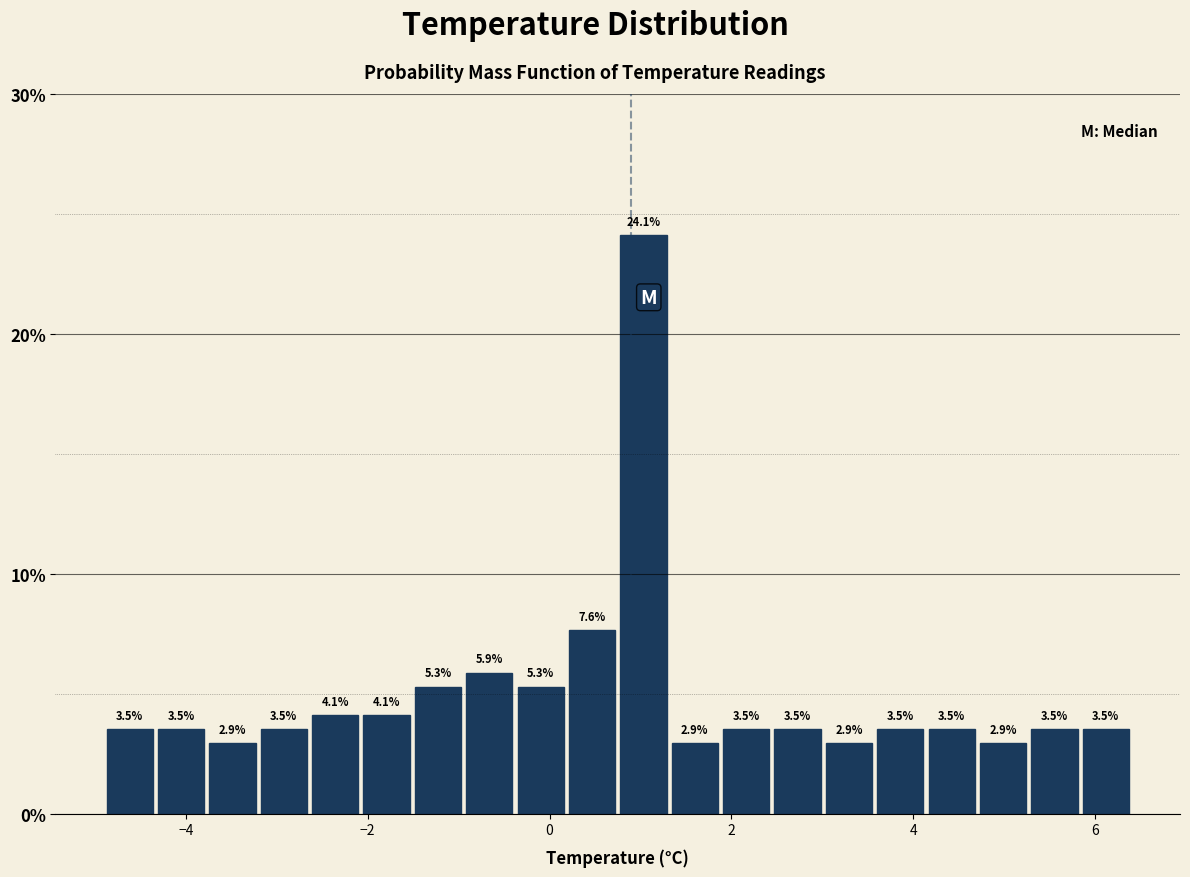

Read against the x-axis, roughly where is the centre of the tallest bar?

1.0